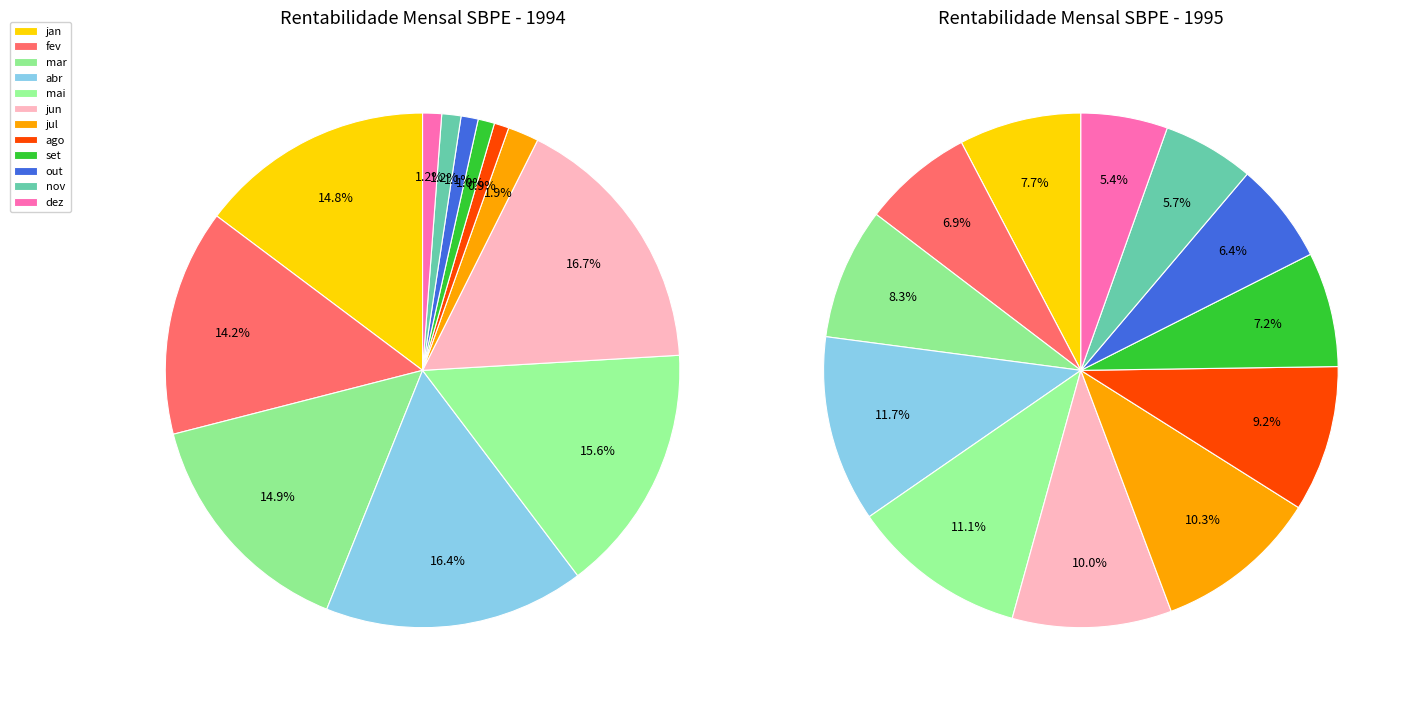

Which has a higher value, mar or fev?

mar